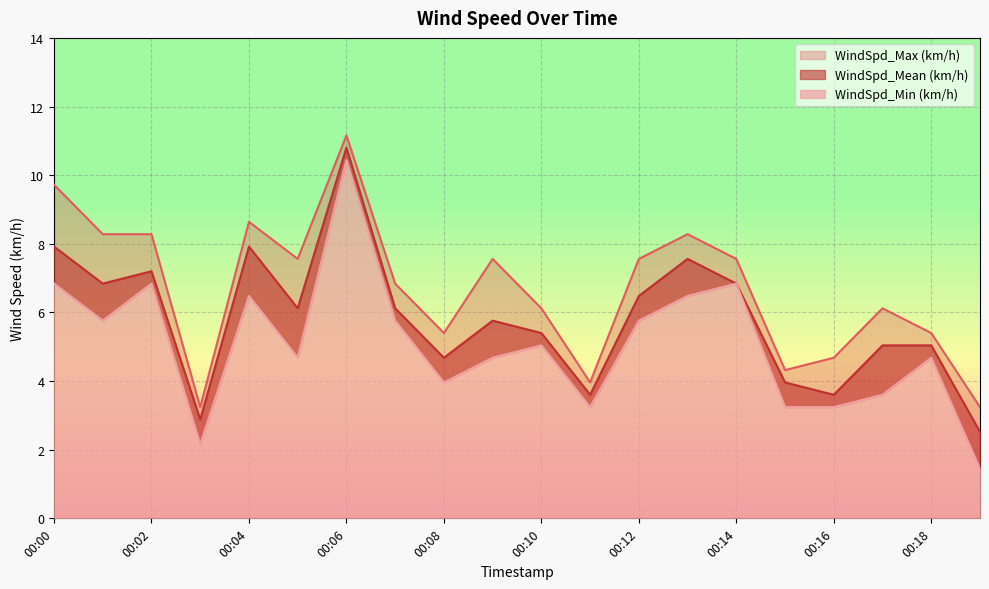

In WindSpd_Mean (km/h), how many points are higher than both neighbors (excluding endpoints)?

5